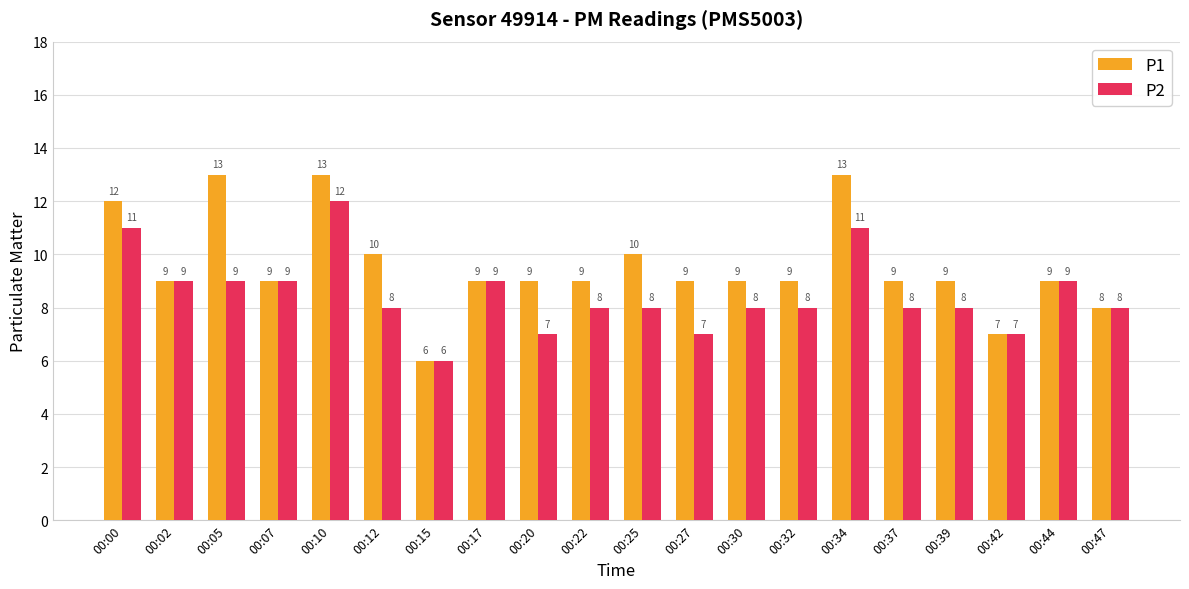

How many distinct data groups are displayed?

2